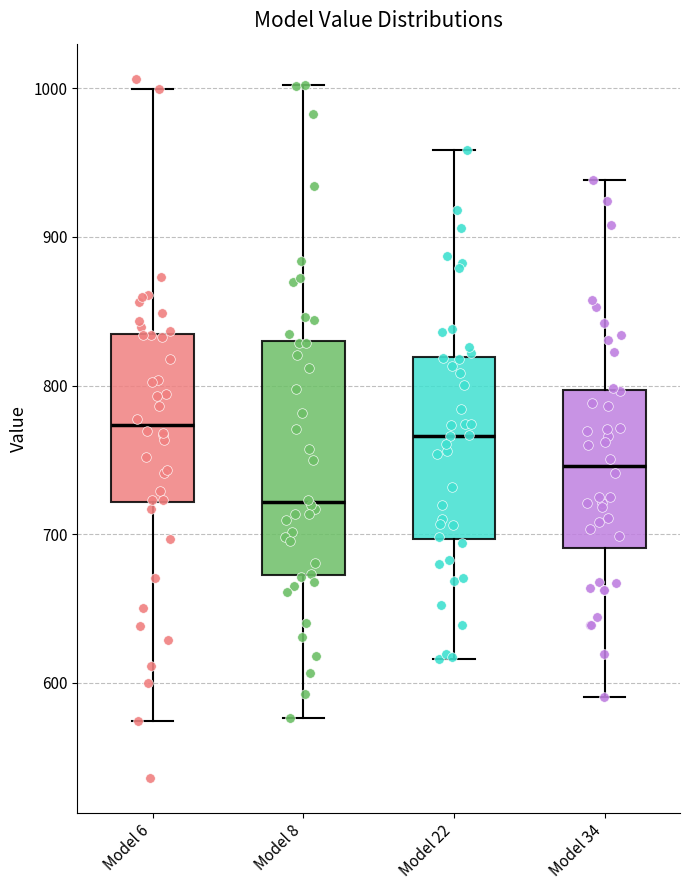

Which box is the tallest, from its lower edge to its upper edge?

Model 8